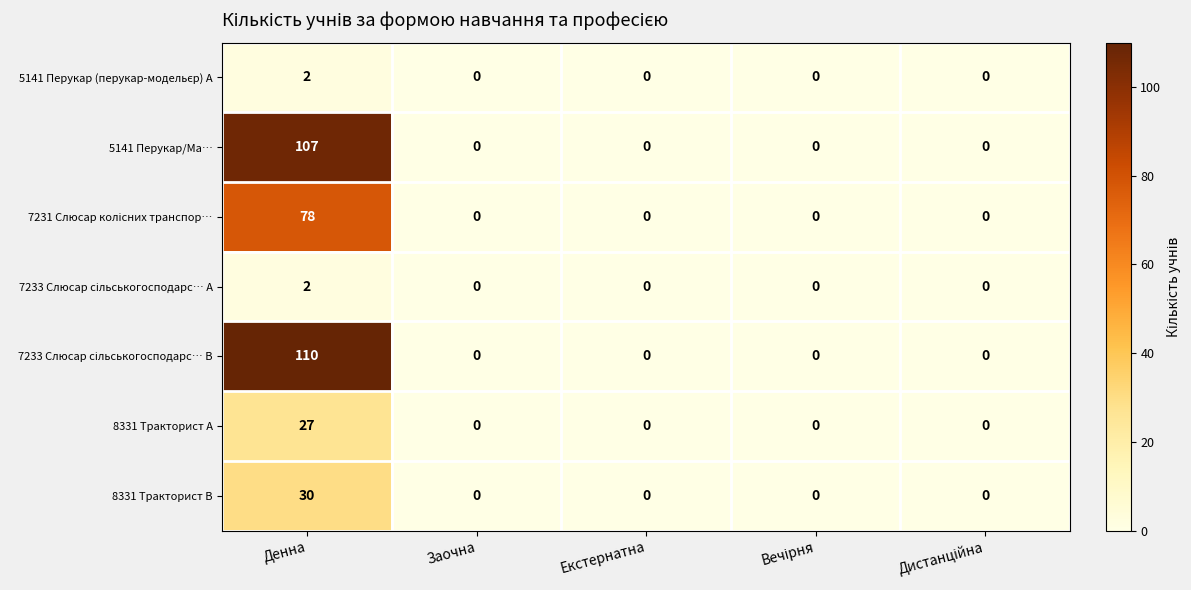

The value of 8331 Тракторист A at Заочна is 0. True or false?

True